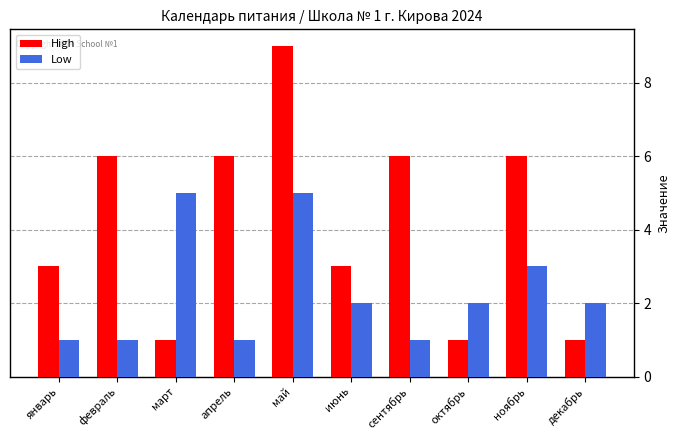

How many groups of bars are there?

10